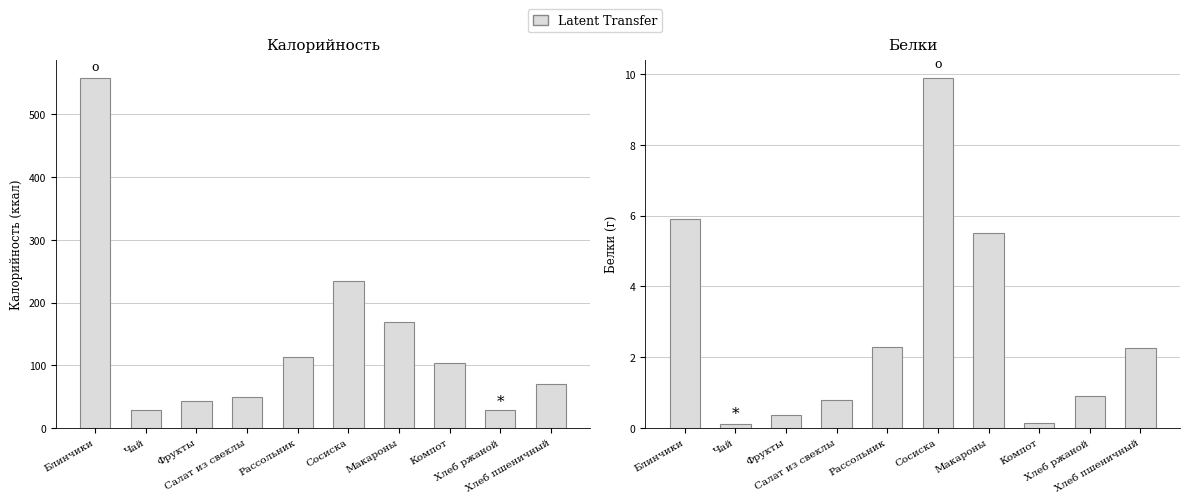

What is the difference between the maximum and second lowest values in the Белки series?

9.8